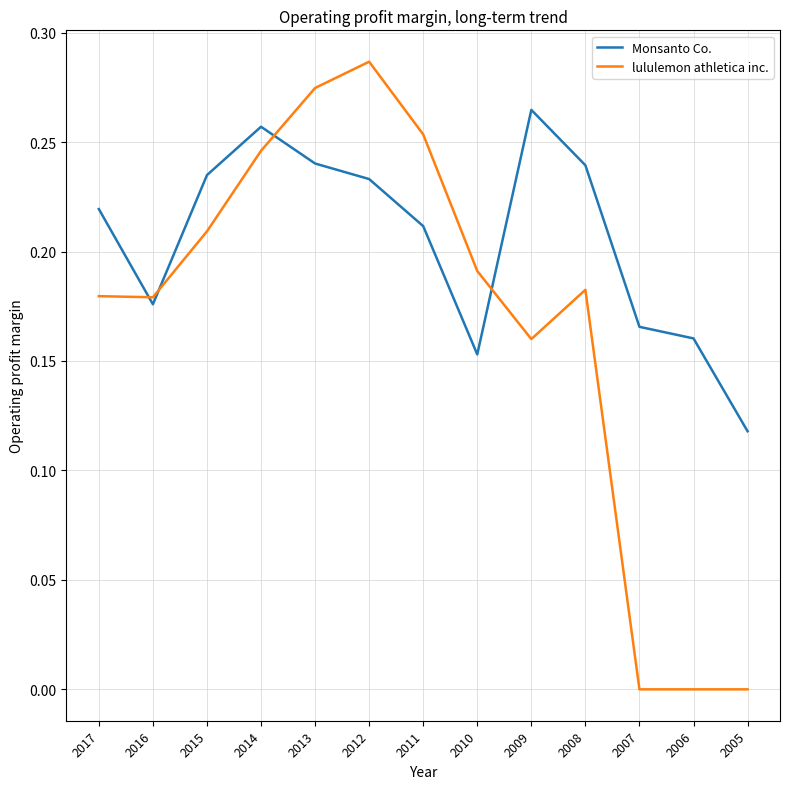

The value of lululemon athletica inc. at 2017 is 0.3. True or false?

False